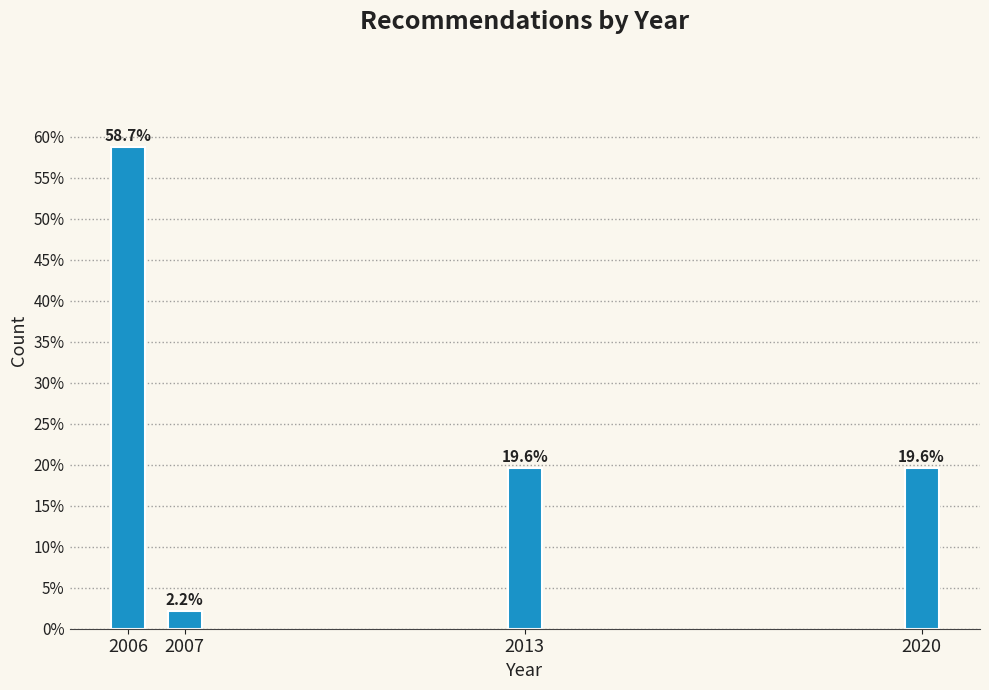

Reading right to left, list all the values displayed in this chart.

2020=19.6	2013=19.6	2007=2.2	2006=58.7